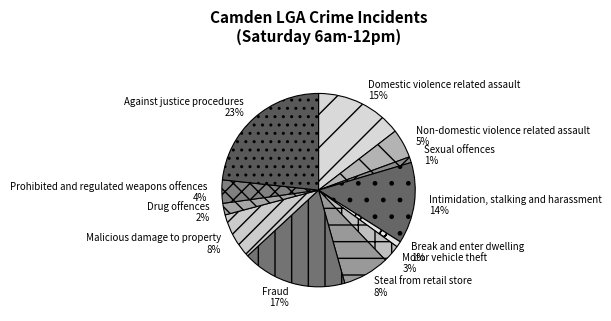

How many segments does this pie chart have?

12